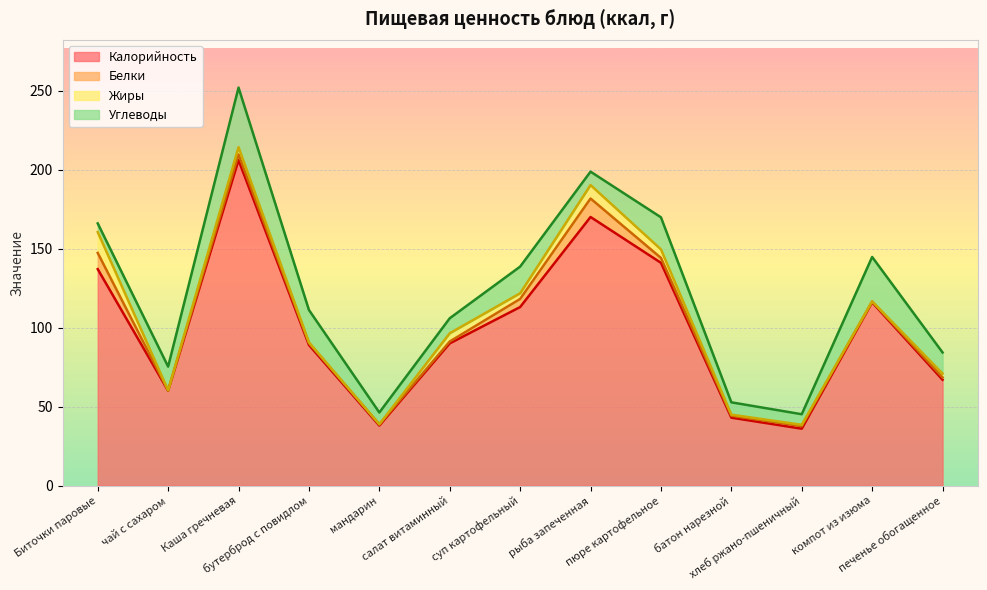

At which category is the sum across all series the highest?

Каша гречневая